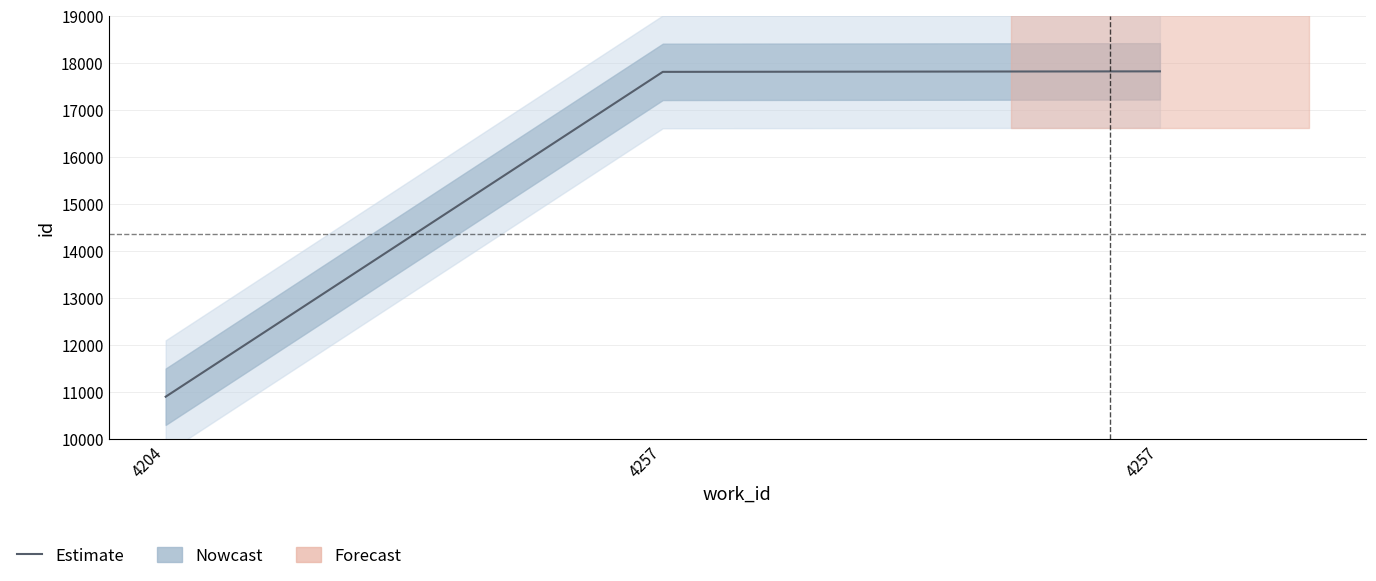

What is the change in value from 4204 to 4257?

+6911